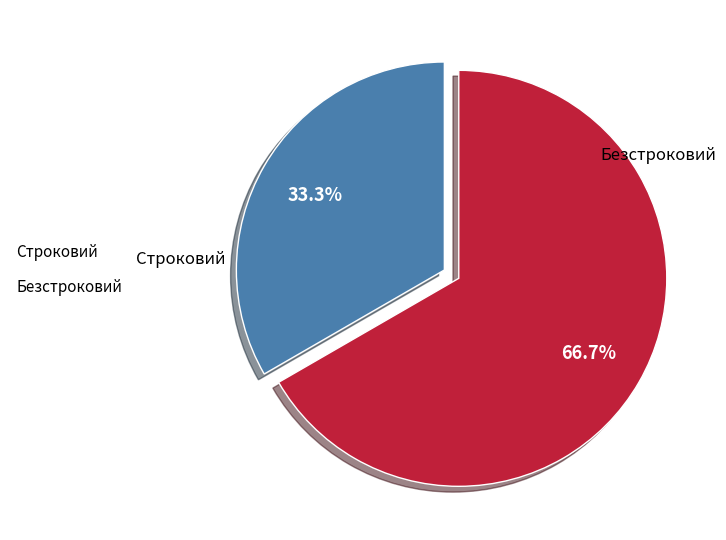

True or false: Строковий accounts for 20% of the total.

False